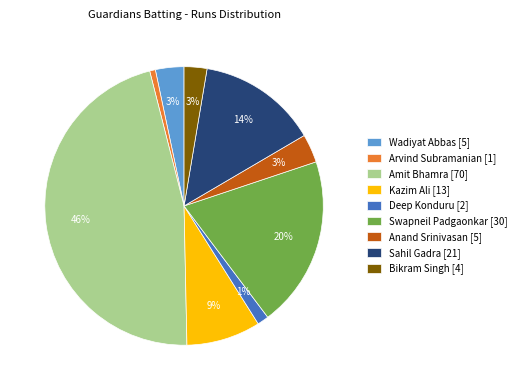

Is Kazim Ali [13] the majority of the pie?

No